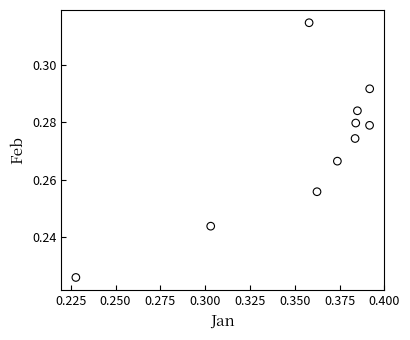

What is the average X value?

0.4